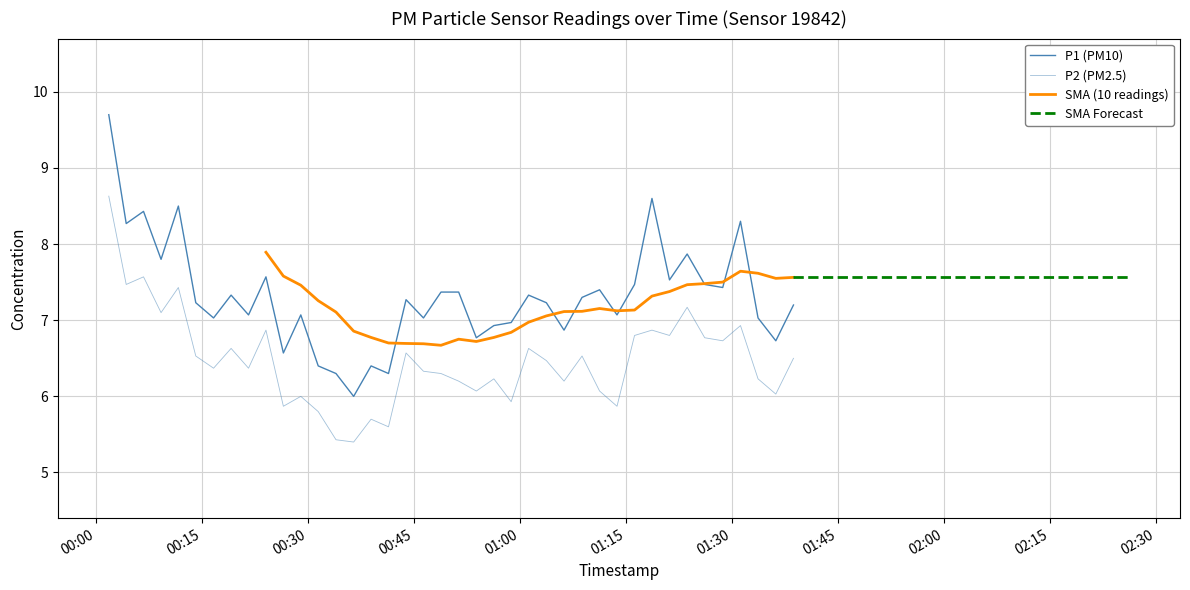

What is the greatest value displayed?

9.7